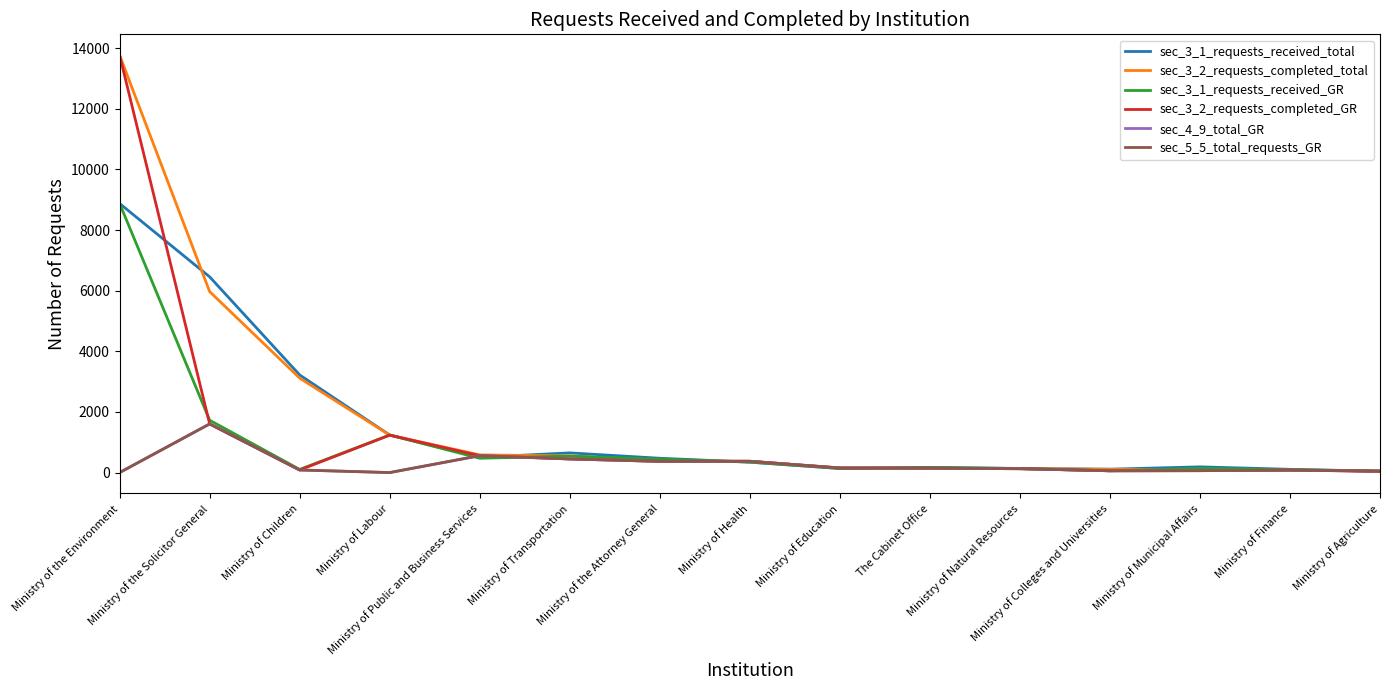

At how many categories does at least one series exceed 1638?

3